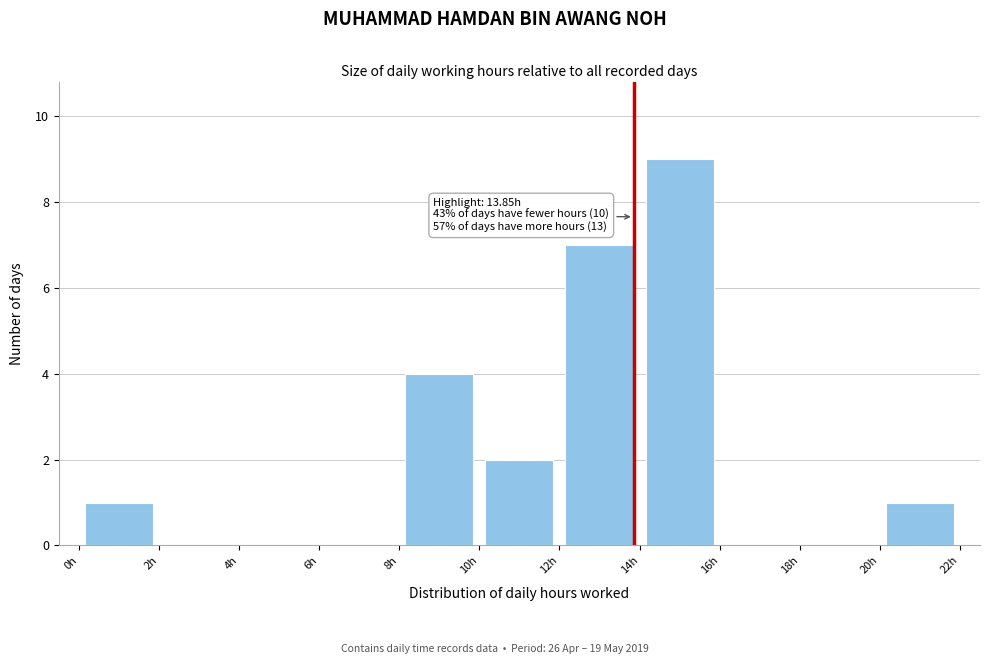

Over which range of the x-axis is the bar tallest?

14 to 16